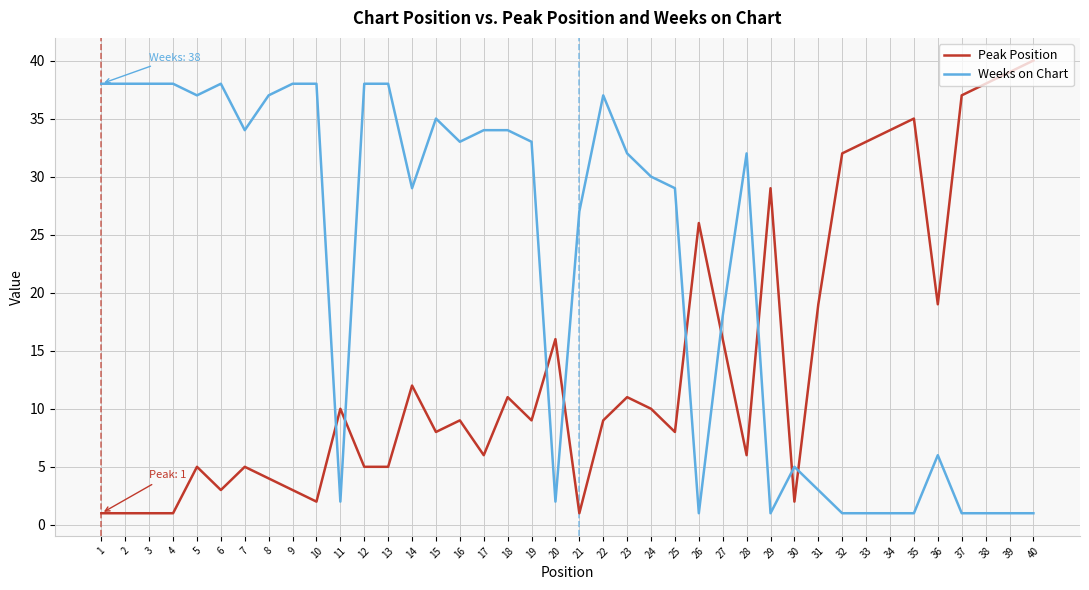

Rank the series by their maximum value, from highest to lowest.

Peak Position, Weeks on Chart